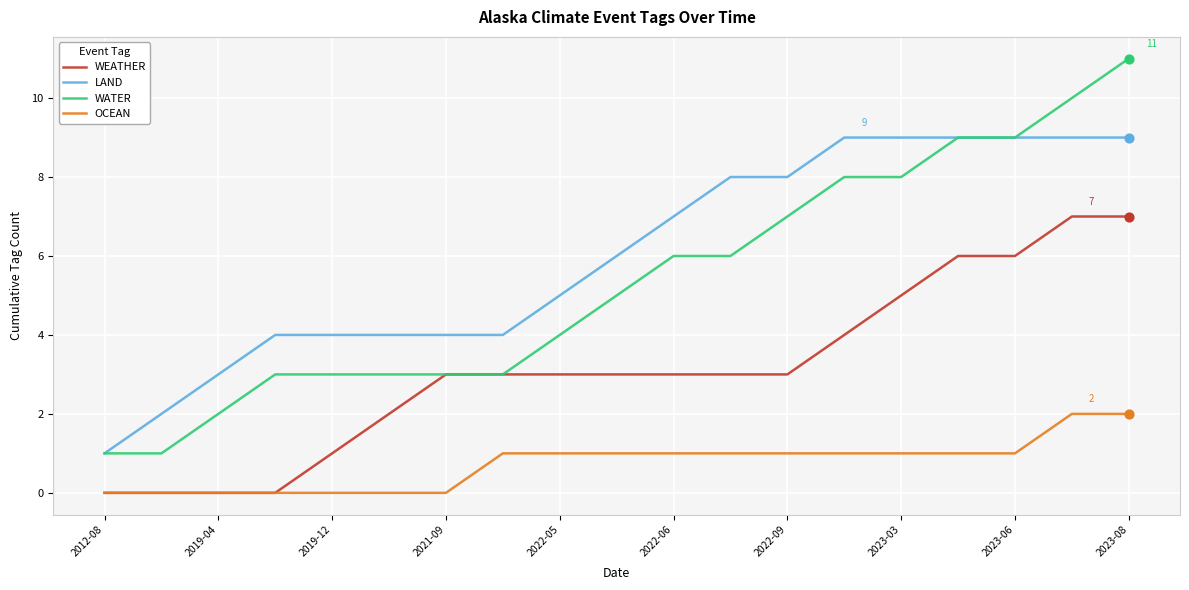

List the series in order of their peak value, lowest first.

OCEAN, WEATHER, LAND, WATER